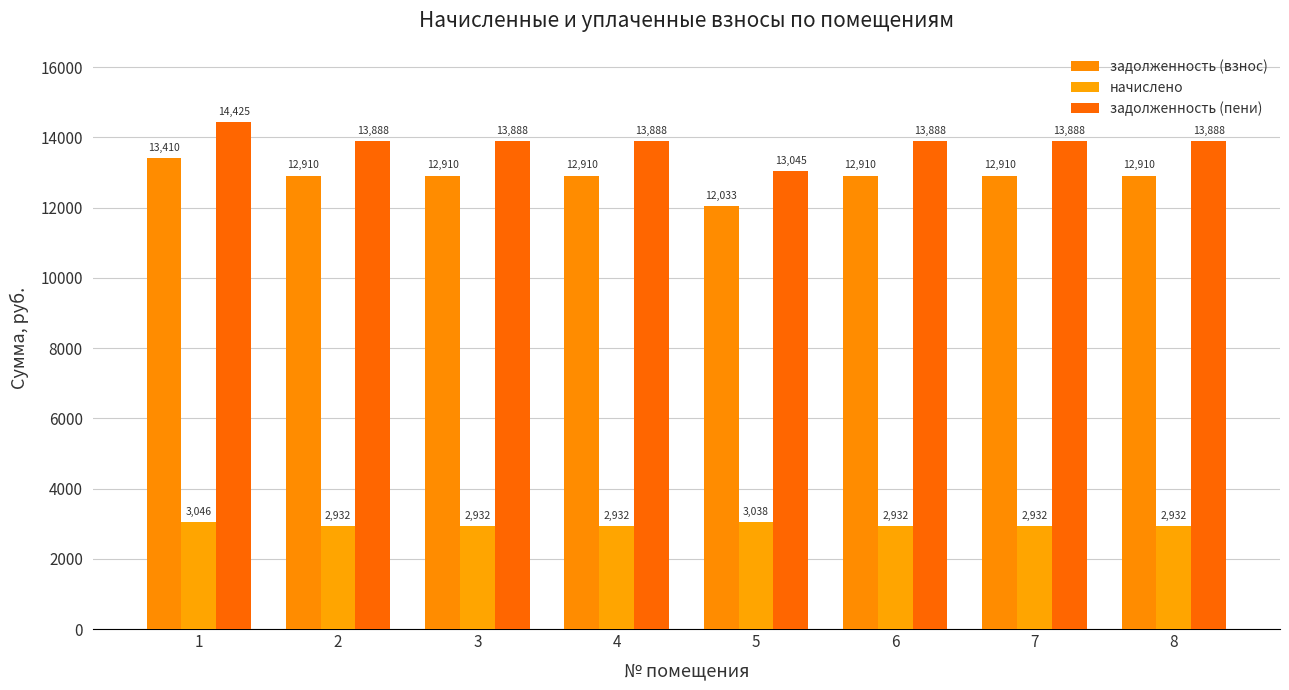

How many bars are there in each group?

3